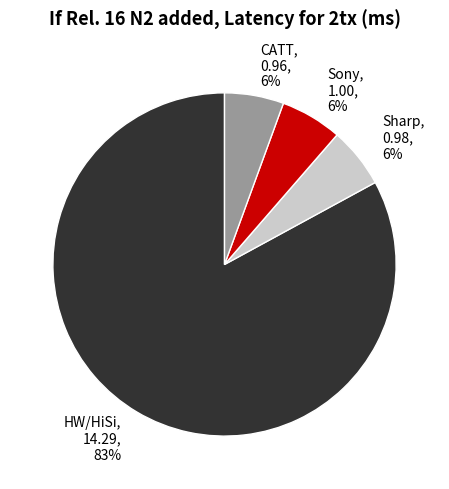

To the nearest percent, what is the average slice percentage?

25%